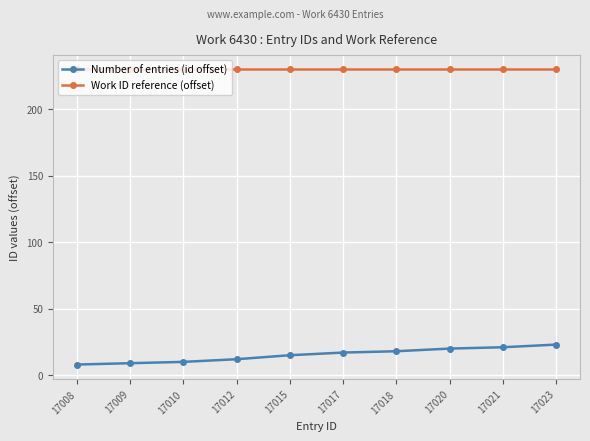

Does the chart display data point markers on the line(s)?

Yes